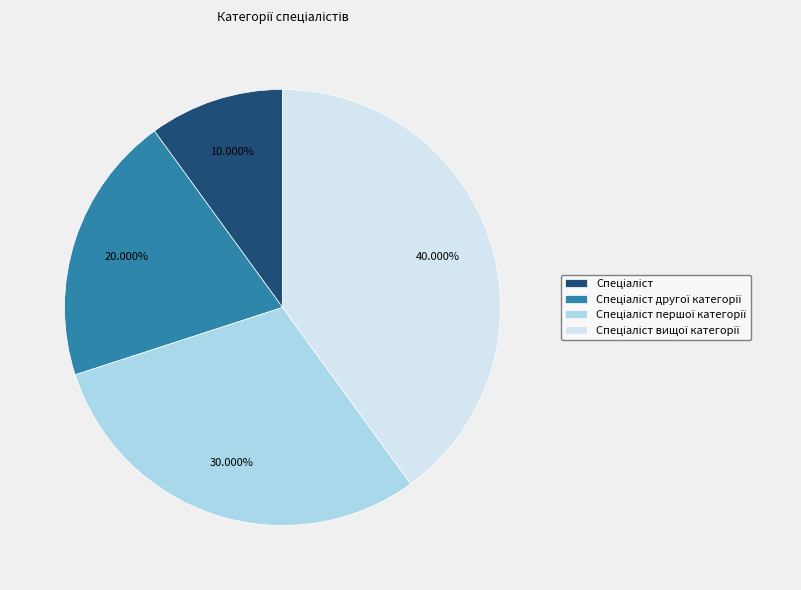

Does any single category account for the majority?

No